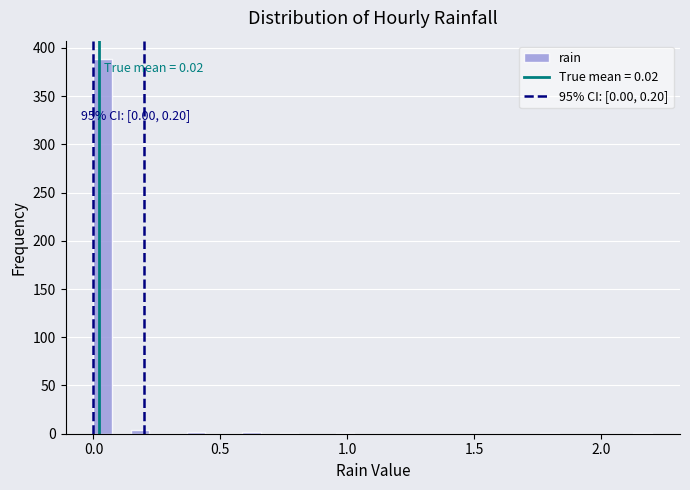

Read against the x-axis, roughly where is the centre of the tallest bar?

0.05